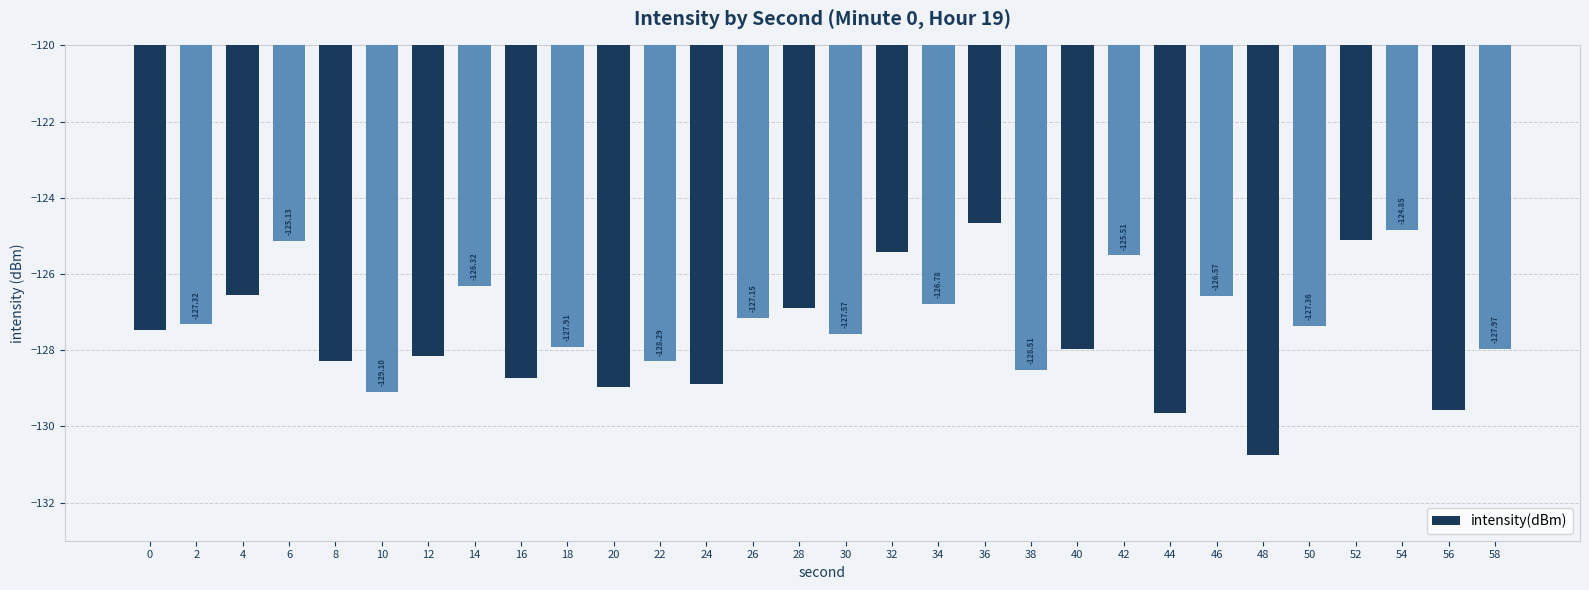

What is the sum of the values at 20 and 2?

-256.3